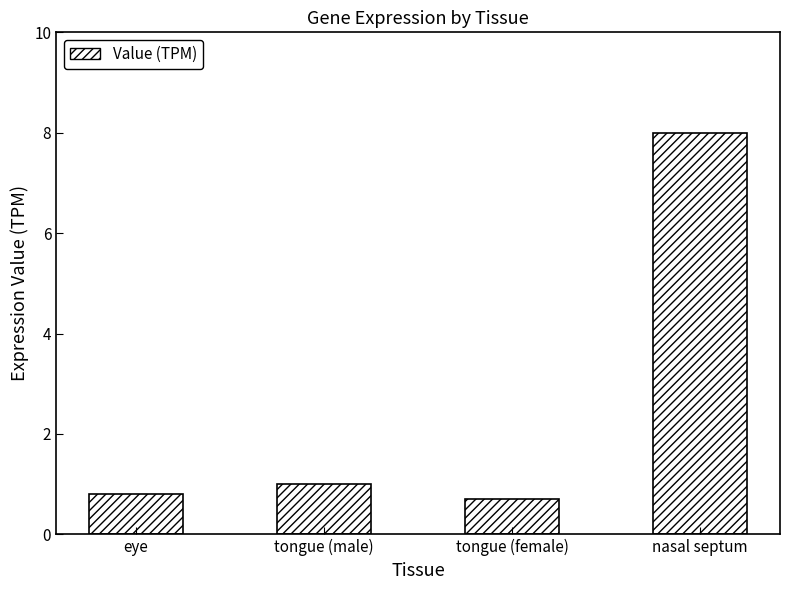

Approximately how many times larger is the value at eye compared to nasal septum?

0.1